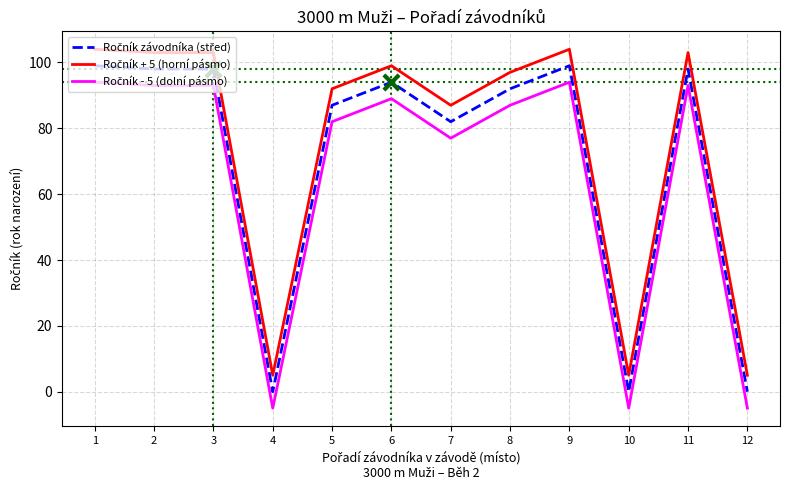

What is the smallest value displayed?

-5